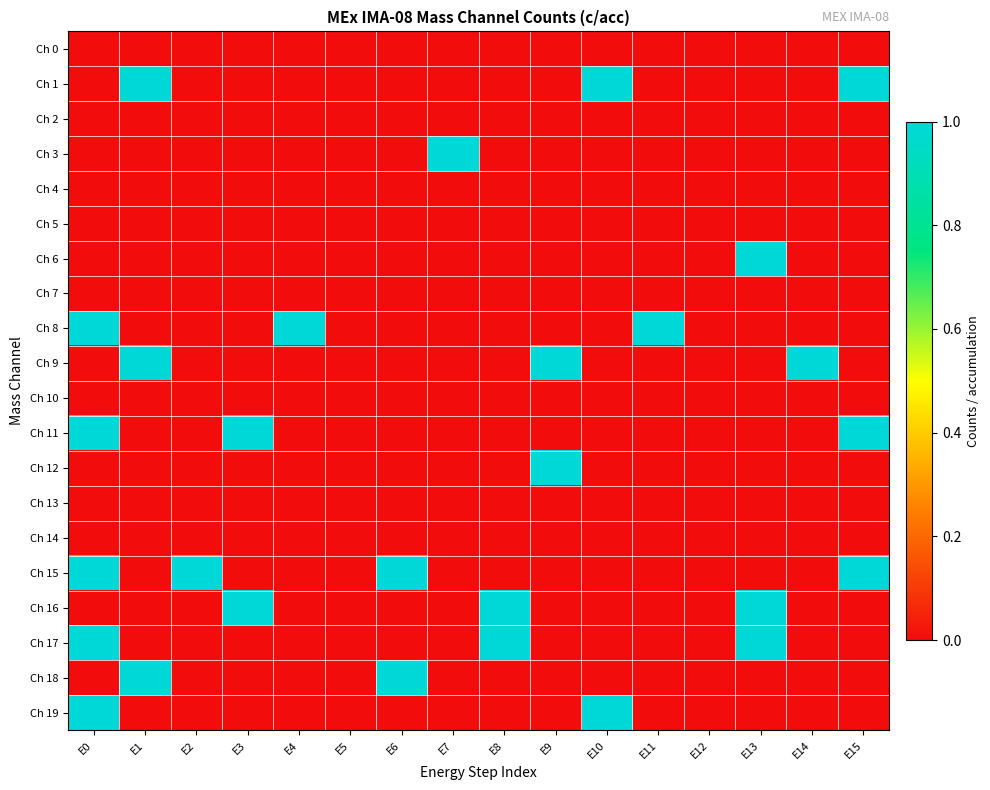

Reading left to right, list all the values displayed in this chart.

Ch 0: E0=0	E1=0	E2=0	E3=0	E4=0	E5=0	E6=0	E7=0	E8=0	E9=0	E10=0	E11=0	E12=0	E13=0	E14=0	E15=0
Ch 1: E0=0	E1=1	E2=0	E3=0	E4=0	E5=0	E6=0	E7=0	E8=0	E9=0	E10=1	E11=0	E12=0	E13=0	E14=0	E15=1
Ch 2: E0=0	E1=0	E2=0	E3=0	E4=0	E5=0	E6=0	E7=0	E8=0	E9=0	E10=0	E11=0	E12=0	E13=0	E14=0	E15=0
Ch 3: E0=0	E1=0	E2=0	E3=0	E4=0	E5=0	E6=0	E7=1	E8=0	E9=0	E10=0	E11=0	E12=0	E13=0	E14=0	E15=0
Ch 4: E0=0	E1=0	E2=0	E3=0	E4=0	E5=0	E6=0	E7=0	E8=0	E9=0	E10=0	E11=0	E12=0	E13=0	E14=0	E15=0
Ch 5: E0=0	E1=0	E2=0	E3=0	E4=0	E5=0	E6=0	E7=0	E8=0	E9=0	E10=0	E11=0	E12=0	E13=0	E14=0	E15=0
Ch 6: E0=0	E1=0	E2=0	E3=0	E4=0	E5=0	E6=0	E7=0	E8=0	E9=0	E10=0	E11=0	E12=0	E13=1	E14=0	E15=0
Ch 7: E0=0	E1=0	E2=0	E3=0	E4=0	E5=0	E6=0	E7=0	E8=0	E9=0	E10=0	E11=0	E12=0	E13=0	E14=0	E15=0
Ch 8: E0=1	E1=0	E2=0	E3=0	E4=1	E5=0	E6=0	E7=0	E8=0	E9=0	E10=0	E11=1	E12=0	E13=0	E14=0	E15=0
Ch 9: E0=0	E1=1	E2=0	E3=0	E4=0	E5=0	E6=0	E7=0	E8=0	E9=1	E10=0	E11=0	E12=0	E13=0	E14=1	E15=0
Ch 10: E0=0	E1=0	E2=0	E3=0	E4=0	E5=0	E6=0	E7=0	E8=0	E9=0	E10=0	E11=0	E12=0	E13=0	E14=0	E15=0
Ch 11: E0=1	E1=0	E2=0	E3=1	E4=0	E5=0	E6=0	E7=0	E8=0	E9=0	E10=0	E11=0	E12=0	E13=0	E14=0	E15=1
Ch 12: E0=0	E1=0	E2=0	E3=0	E4=0	E5=0	E6=0	E7=0	E8=0	E9=1	E10=0	E11=0	E12=0	E13=0	E14=0	E15=0
Ch 13: E0=0	E1=0	E2=0	E3=0	E4=0	E5=0	E6=0	E7=0	E8=0	E9=0	E10=0	E11=0	E12=0	E13=0	E14=0	E15=0
Ch 14: E0=0	E1=0	E2=0	E3=0	E4=0	E5=0	E6=0	E7=0	E8=0	E9=0	E10=0	E11=0	E12=0	E13=0	E14=0	E15=0
Ch 15: E0=1	E1=0	E2=1	E3=0	E4=0	E5=0	E6=1	E7=0	E8=0	E9=0	E10=0	E11=0	E12=0	E13=0	E14=0	E15=1
Ch 16: E0=0	E1=0	E2=0	E3=1	E4=0	E5=0	E6=0	E7=0	E8=1	E9=0	E10=0	E11=0	E12=0	E13=1	E14=0	E15=0
Ch 17: E0=1	E1=0	E2=0	E3=0	E4=0	E5=0	E6=0	E7=0	E8=1	E9=0	E10=0	E11=0	E12=0	E13=1	E14=0	E15=0
Ch 18: E0=0	E1=1	E2=0	E3=0	E4=0	E5=0	E6=1	E7=0	E8=0	E9=0	E10=0	E11=0	E12=0	E13=0	E14=0	E15=0
Ch 19: E0=1	E1=0	E2=0	E3=0	E4=0	E5=0	E6=0	E7=0	E8=0	E9=0	E10=1	E11=0	E12=0	E13=0	E14=0	E15=0